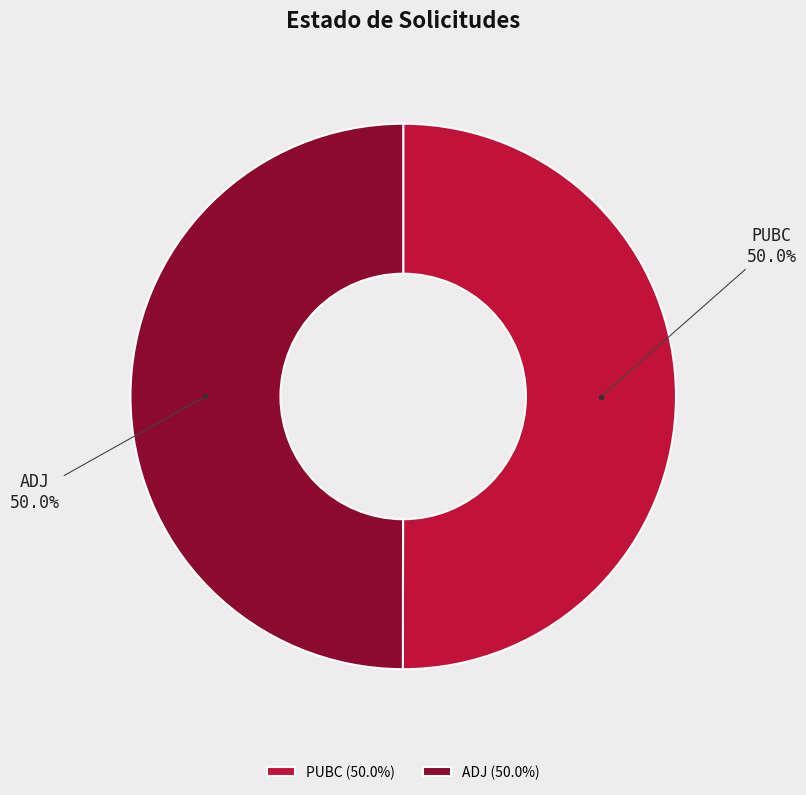

Approximately how many times larger is the value at ADJ compared to PUBC?

1.0